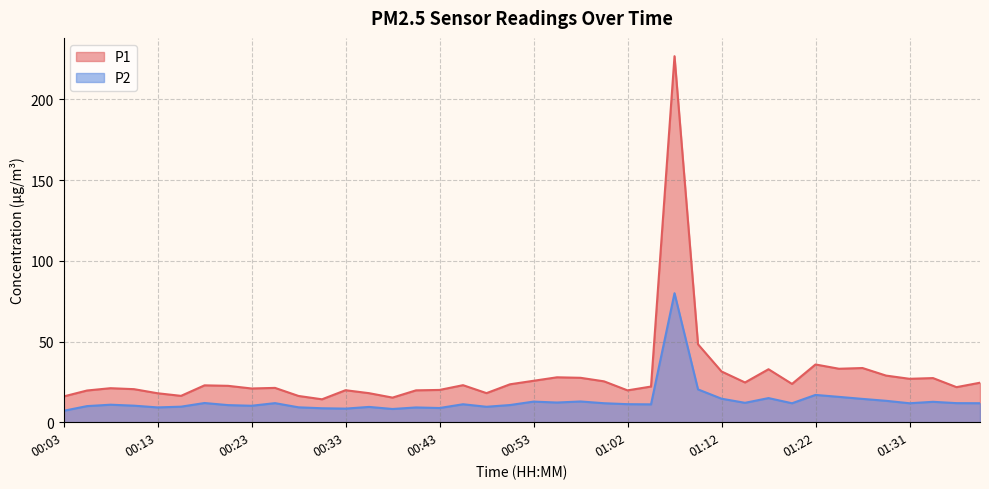

What is the difference between the maximum and minimum values in the P1 series?

212.6